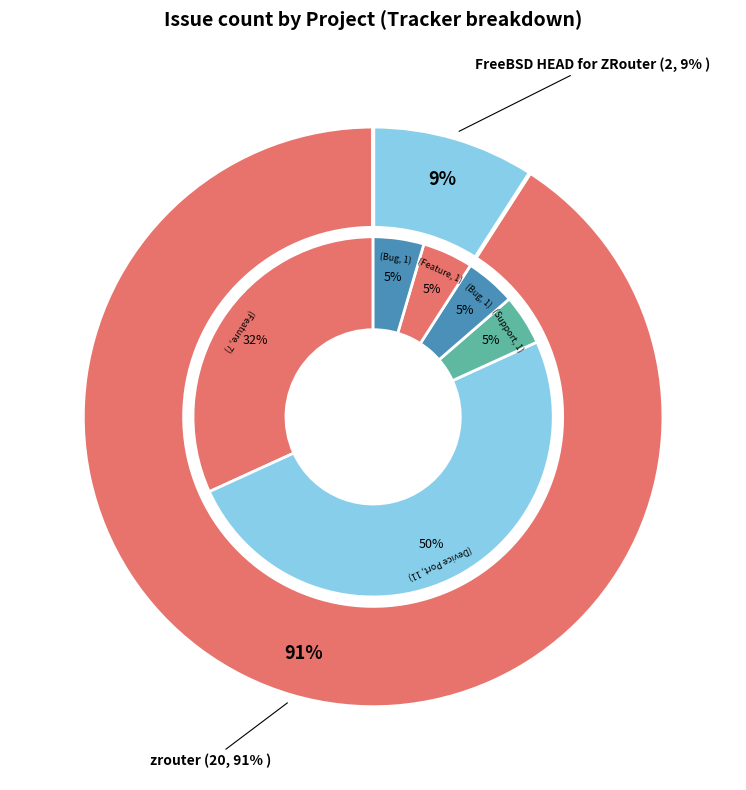

To the nearest percent, what percentage of the pie is zrouter?

91%